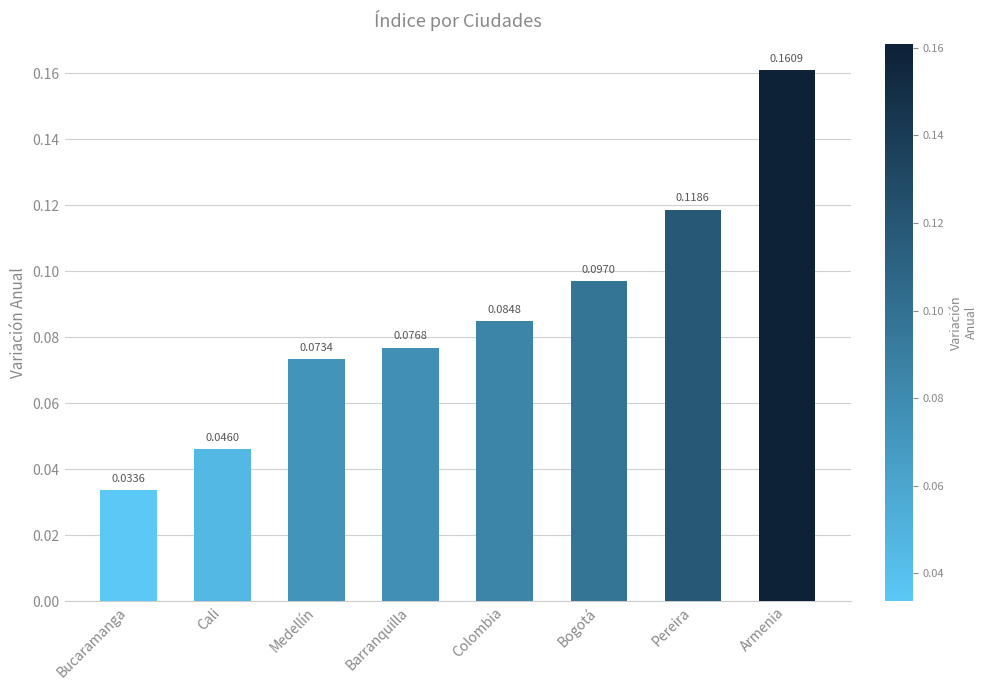

What is the label of the 7th bar from the right?

Cali